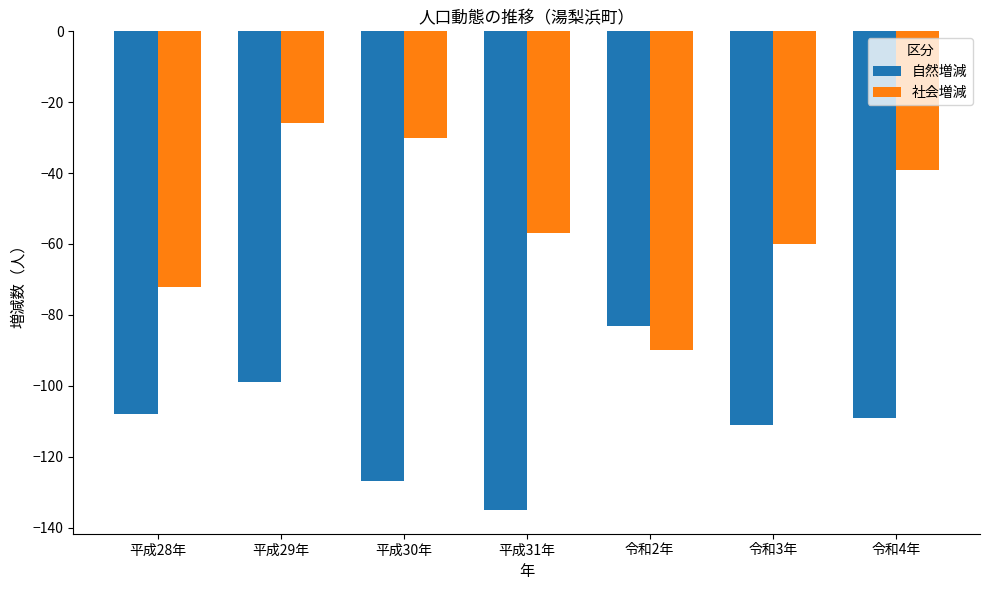

What position from the right is 平成29年?

6